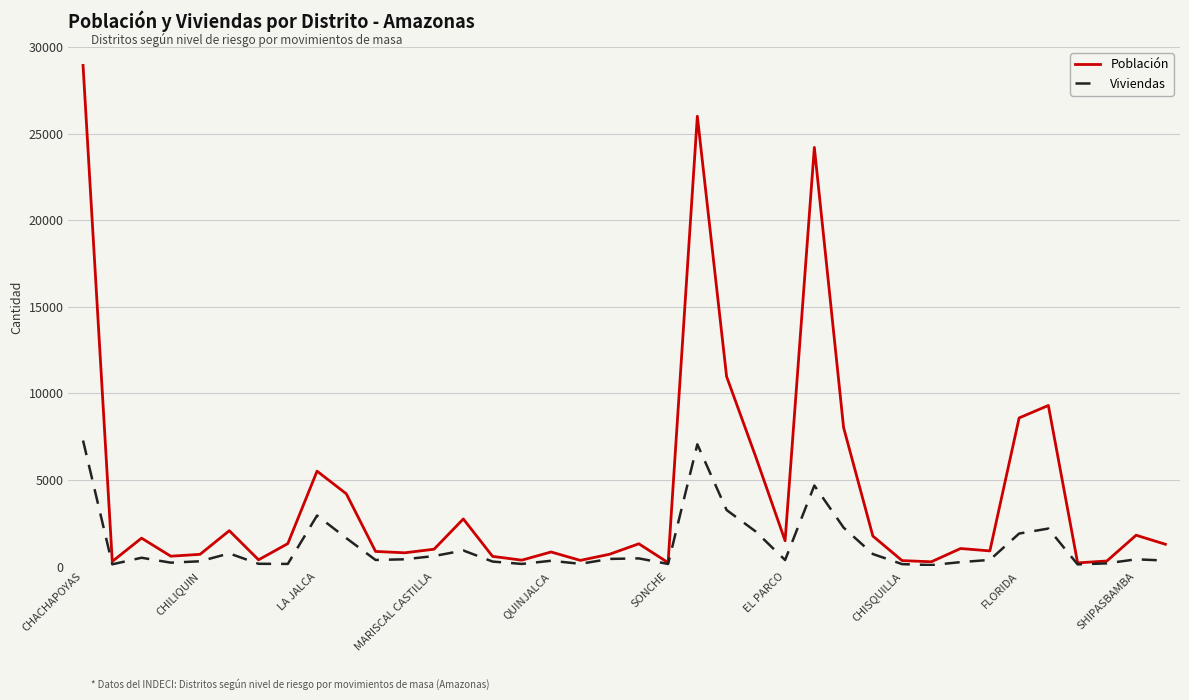

Rank the series by their maximum value, from lowest to highest.

Viviendas, Población